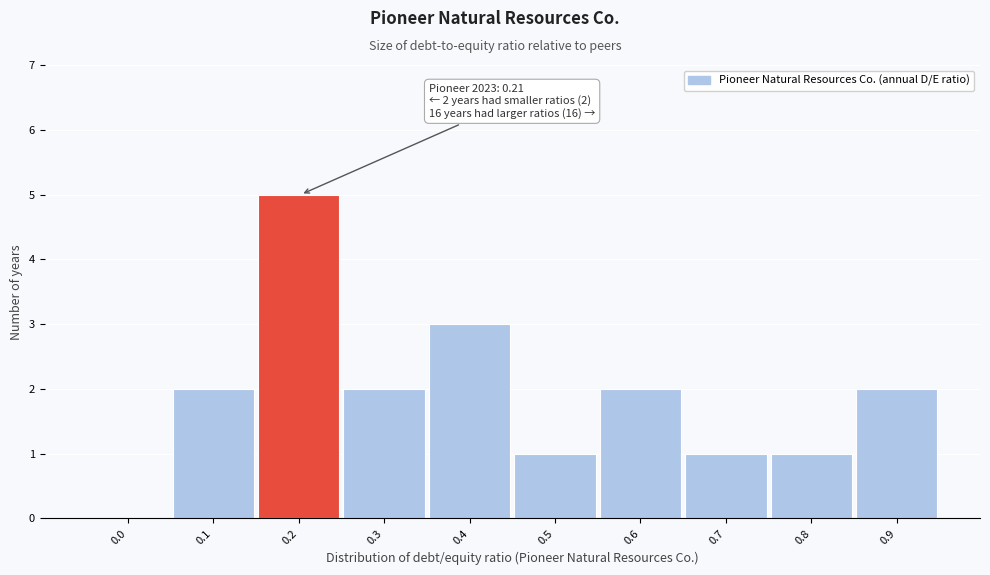

Reading right to left, what are all the values shown in this chart?

0.9=2	0.8=1	0.7=1	0.6=2	0.5=1	0.4=3	0.3=2	0.2=5	0.1=2	0.0=0